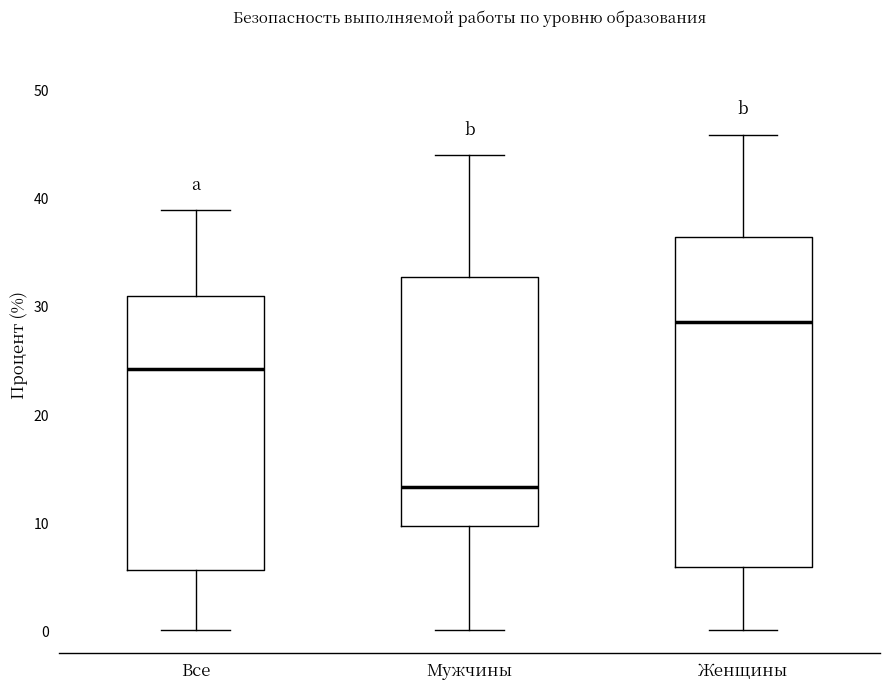

Which box has the lowest median line?

Мужчины